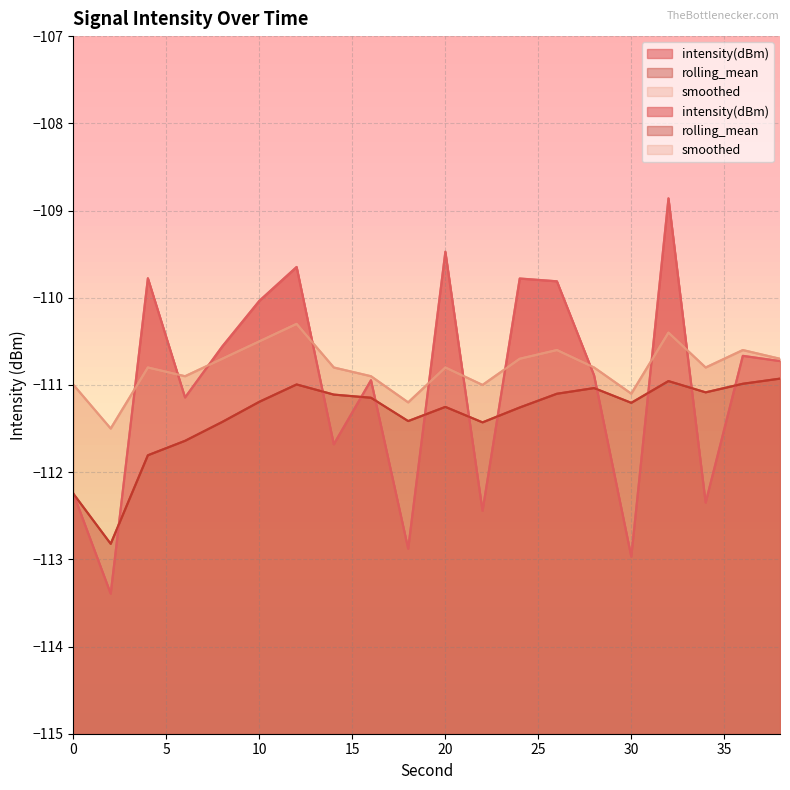

At which category is the sum across all series the highest?

32